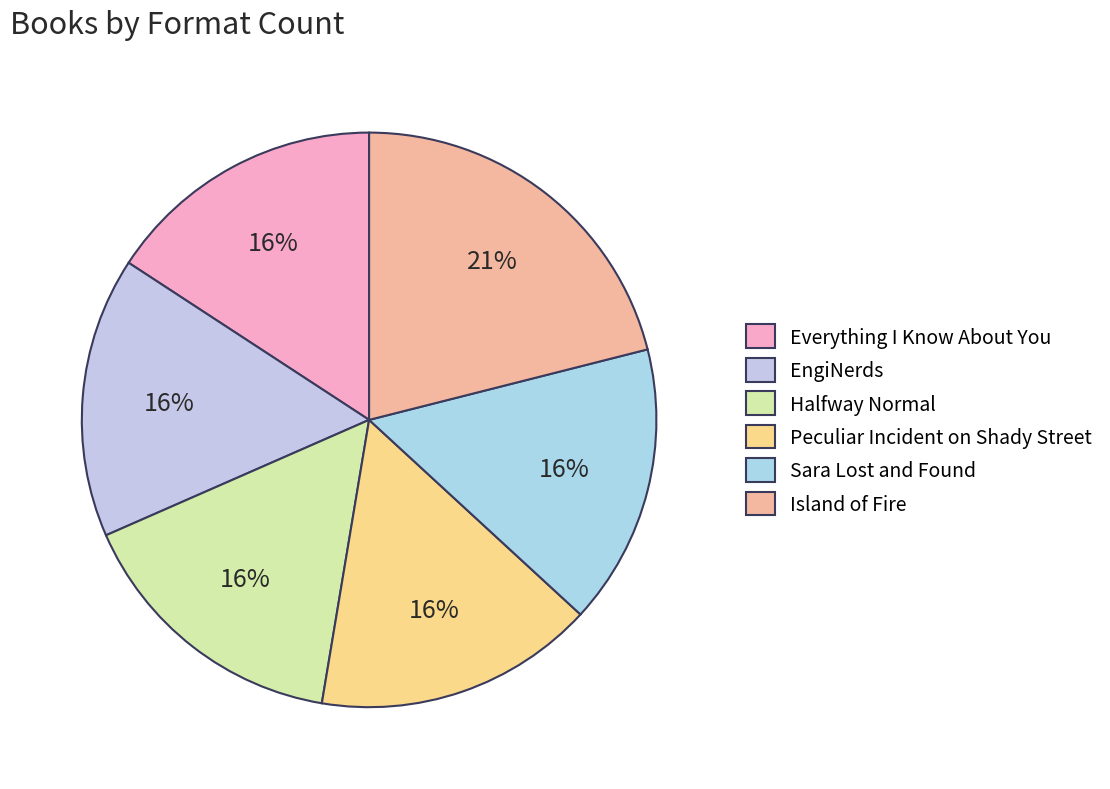

Which category has the smallest portion of the pie?

Everything I Know About You